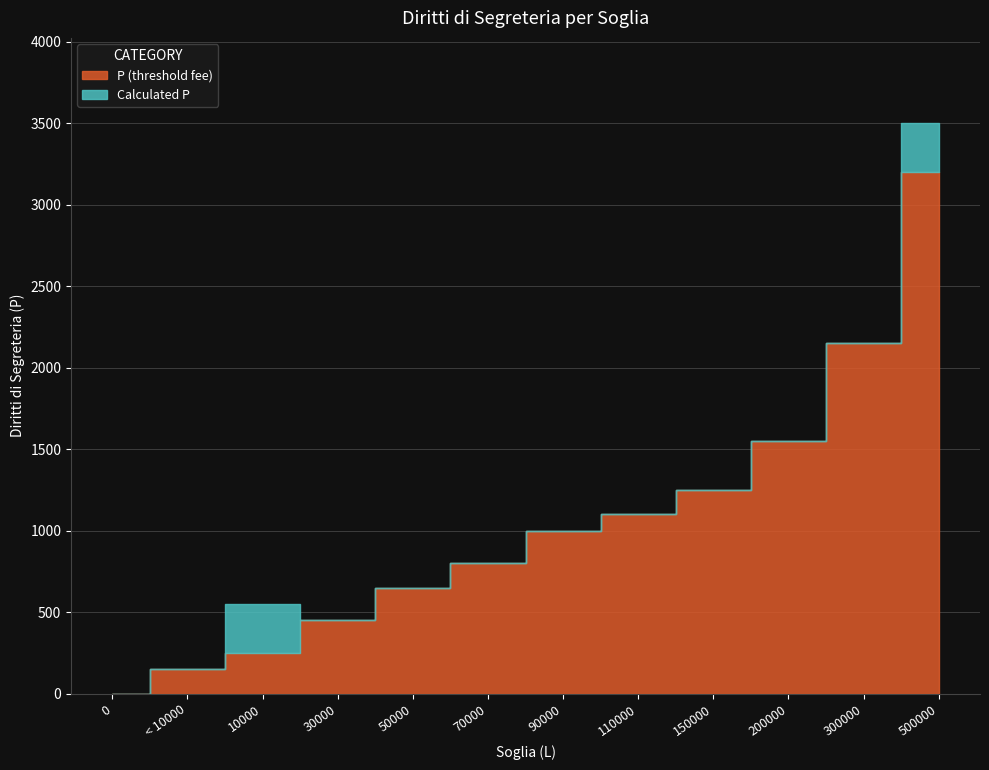

How many categories are shown in the chart?

12